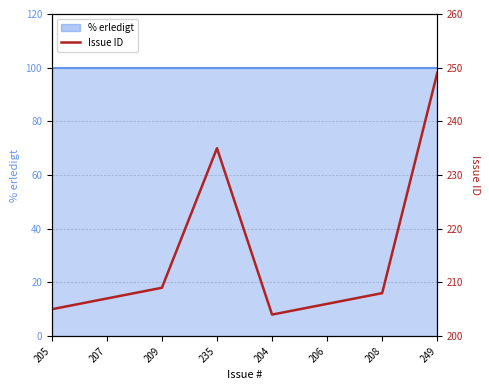

Where does the data first go above 208?

209